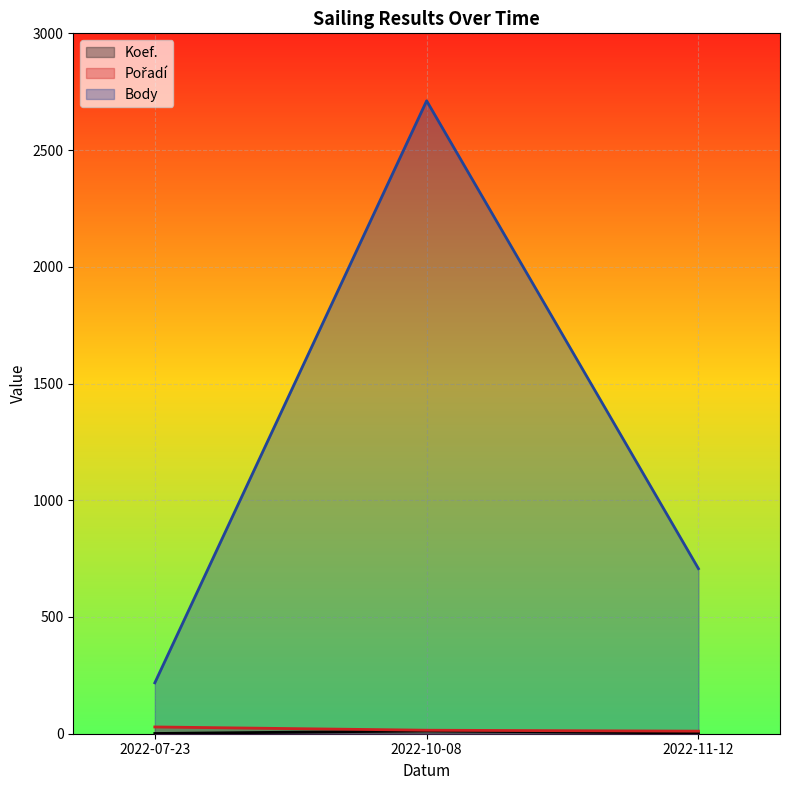

Rank the series at 2022-10-08 from lowest to highest value.

Koef., Pořadí, Body